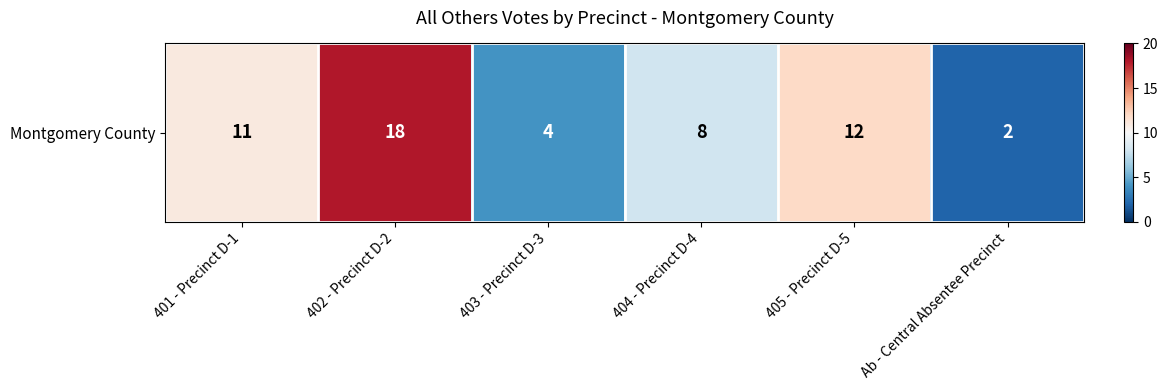

The chart shows a value of 11 at 401 - Precinct D-1. True or false?

True